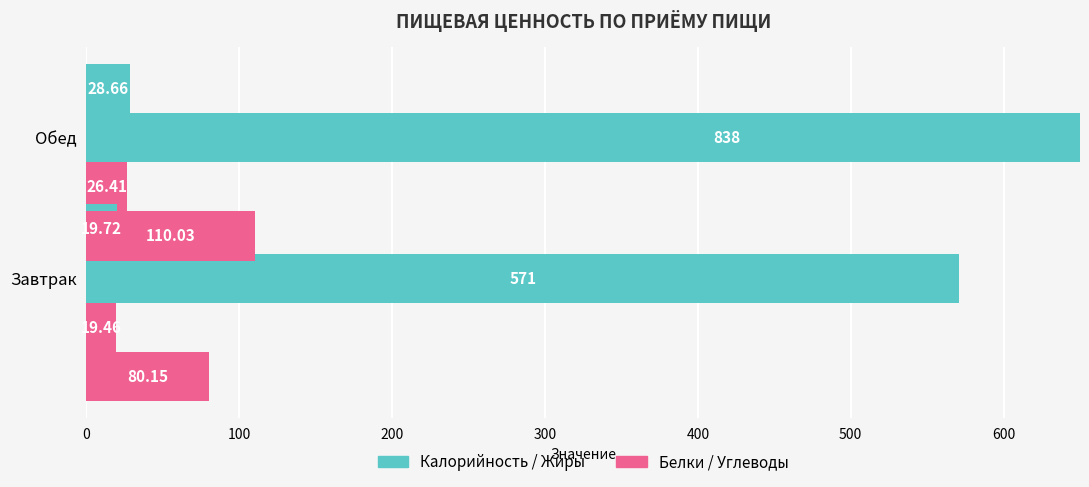

At 100, list the series in order from smallest to largest.

Белки, Жиры, Углеводы, Калорийность